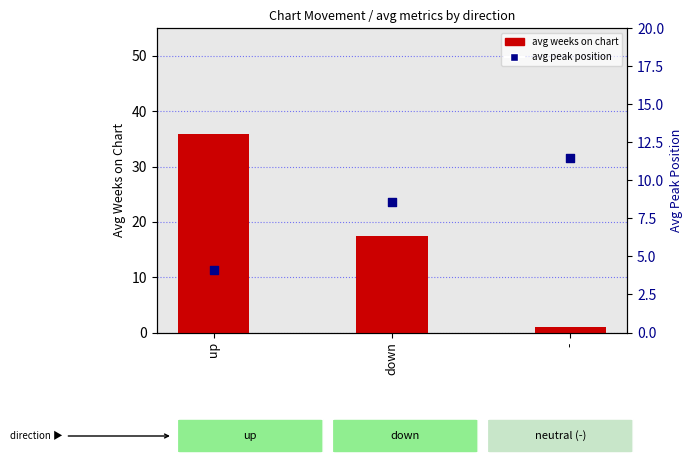

What is the total value across all series at up?

40.0